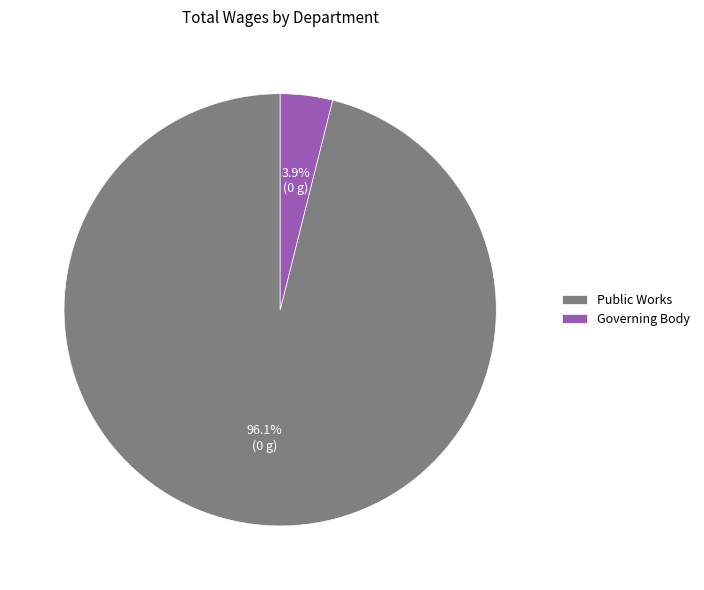

To the nearest percent, what is the difference between the largest and smallest slice percentages?

92%